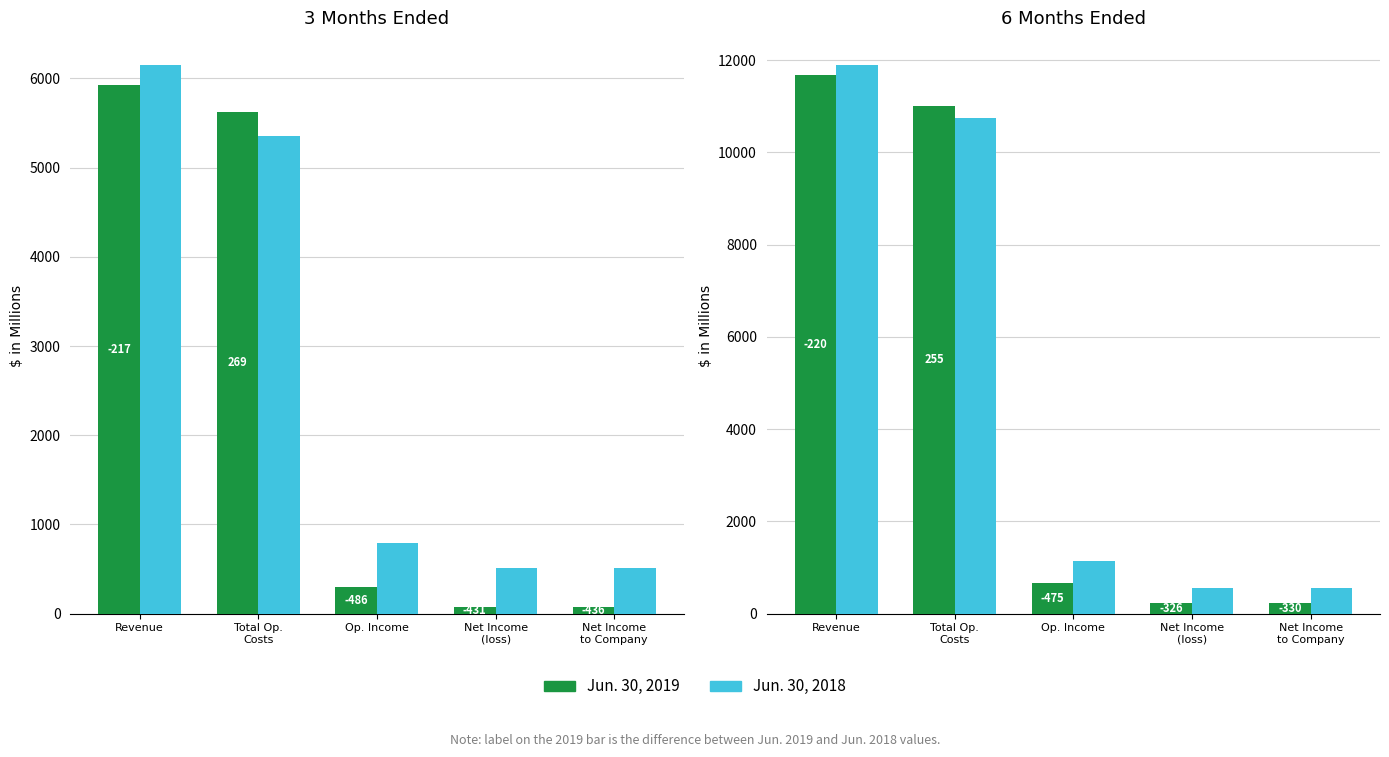

Where does the Jun. 30, 2019 series first go above 668?

Revenue